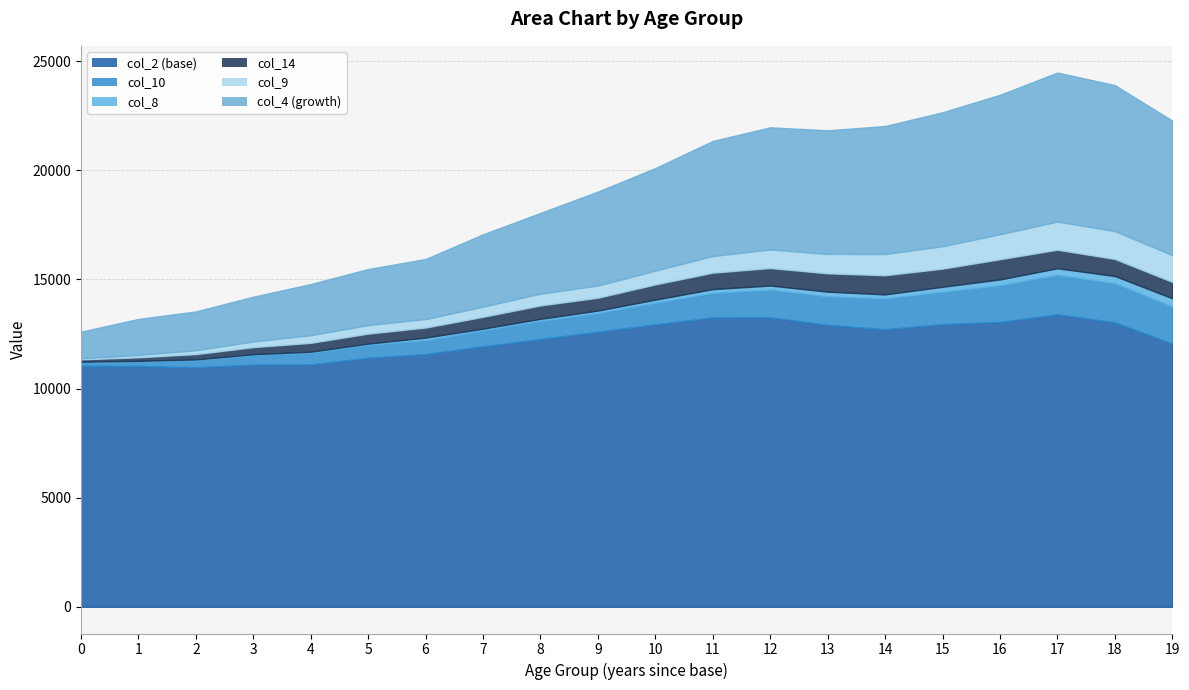

How many lines are shown in the chart?

6